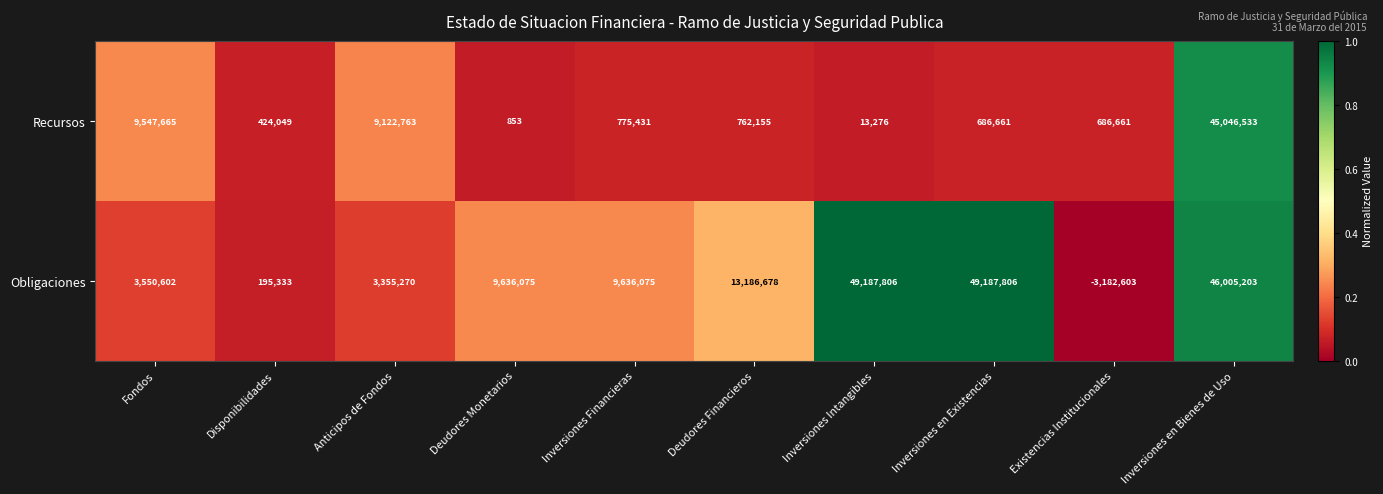

Which series changed the most between Inversiones Financieras and Inversiones en Existencias?

Obligaciones